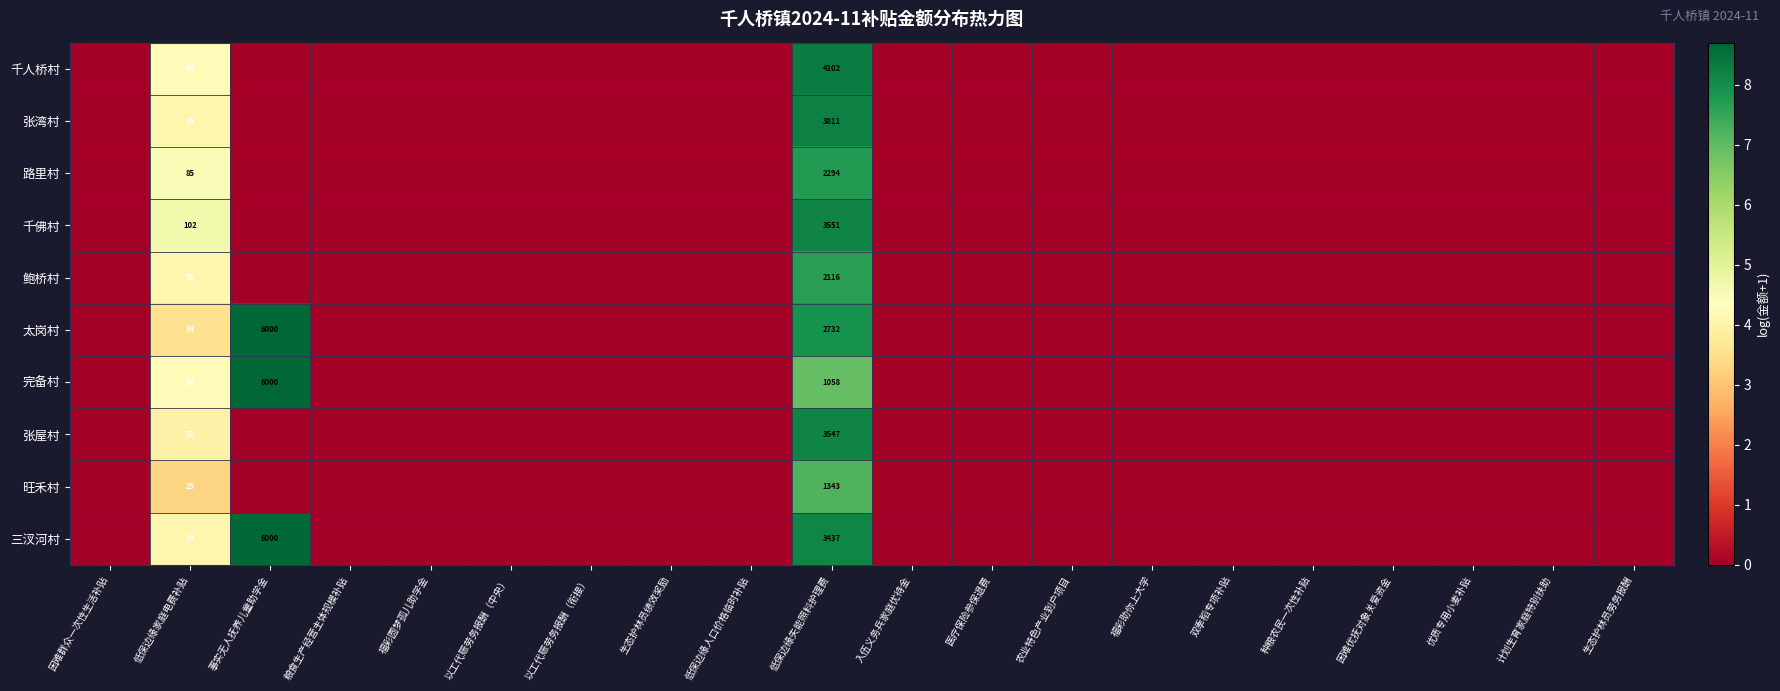

True or false: 张屋村 has a value of 3547 at 低保边缘失能照料护理费.

True